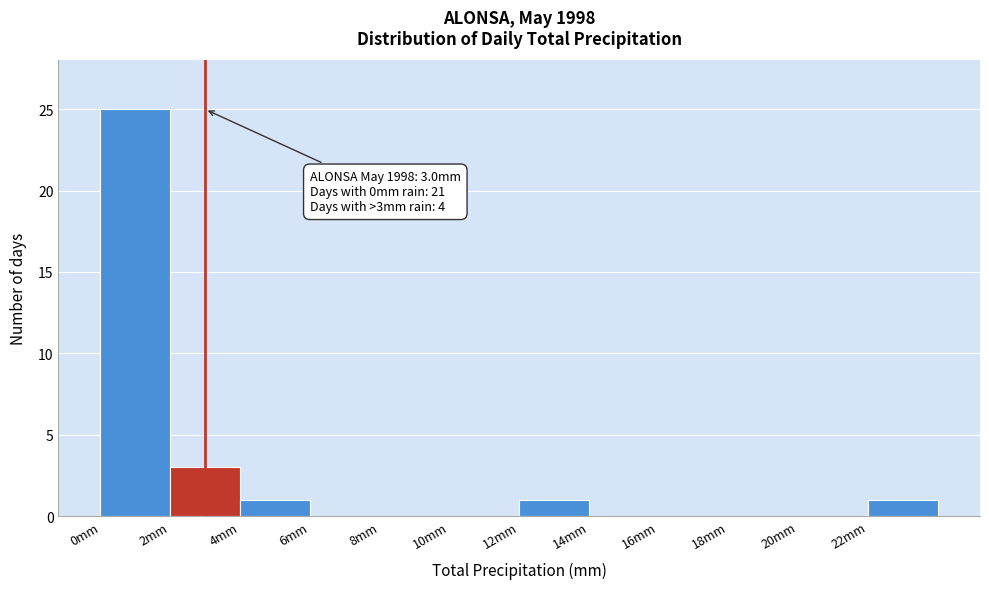

Which range on the x-axis has the tallest bar?

0 to 2